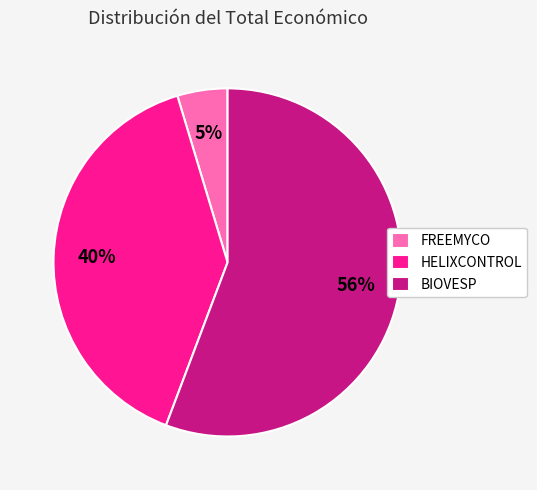

Is FREEMYCO the majority of the pie?

No